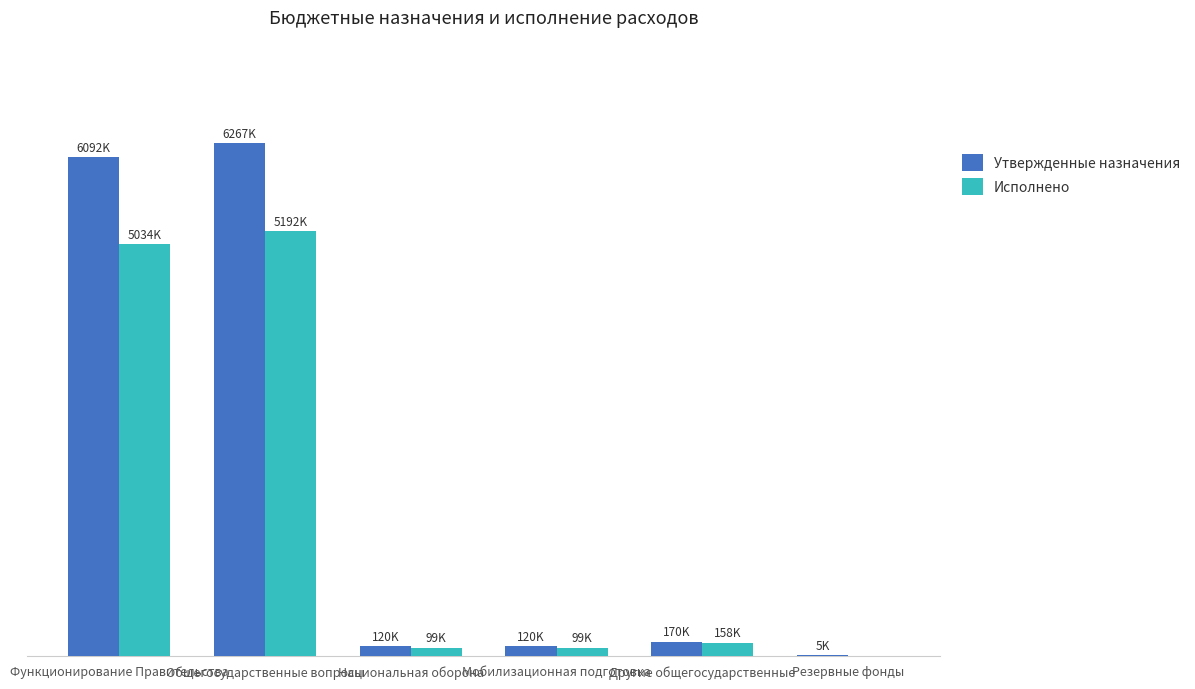

Which has a higher value, Общегосударственные вопросы or Резервные фонды?

Общегосударственные вопросы